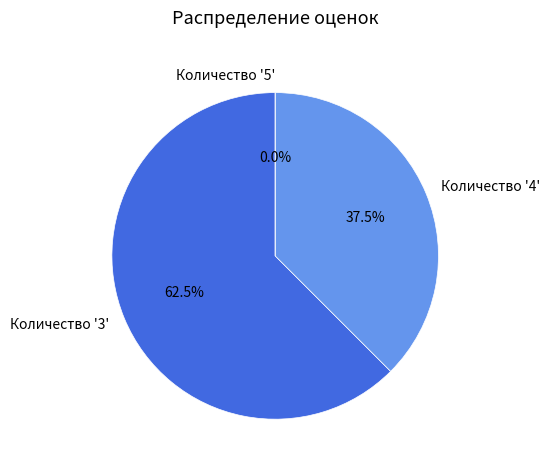

How many slices are in this pie chart?

3